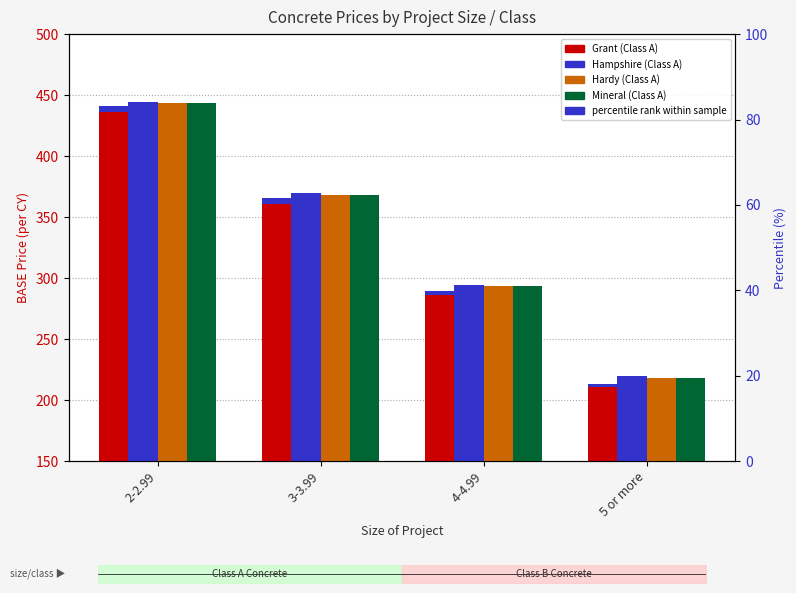

Does the chart contain any negative values?

No